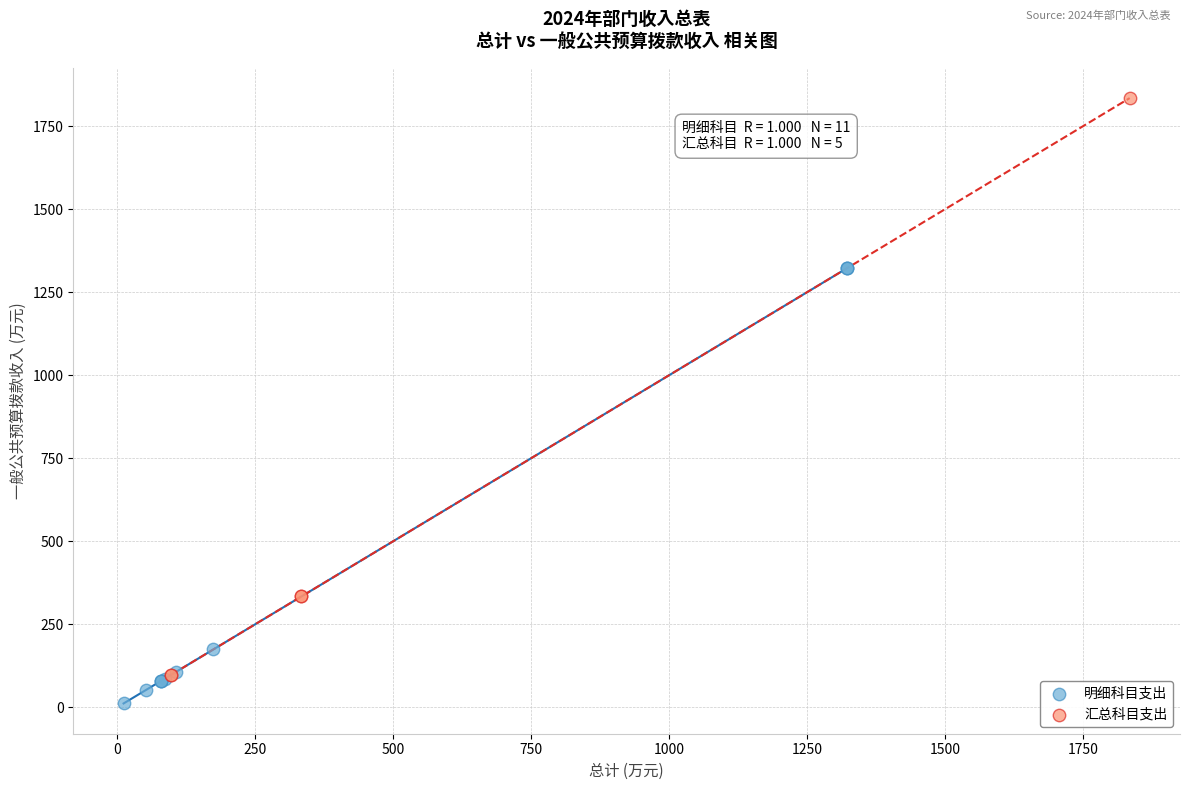

Which series contains the highest Y value?

汇总科目支出